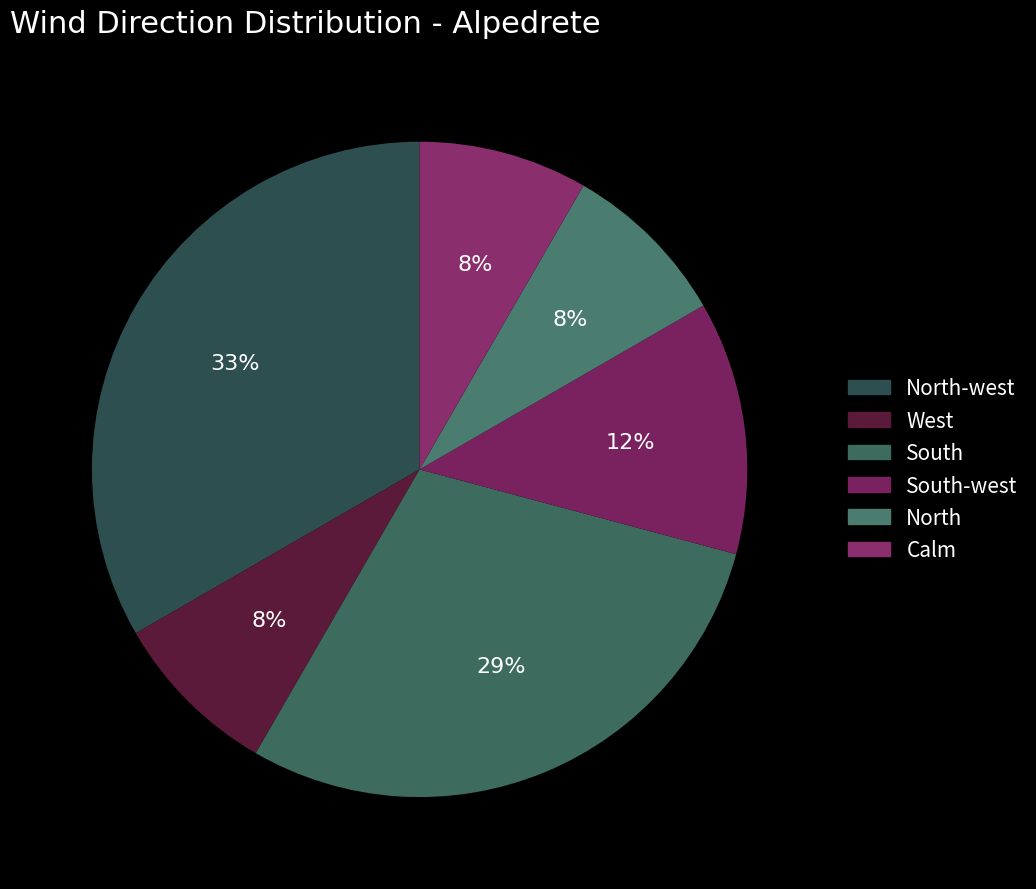

Does West account for over 50% of the chart?

No